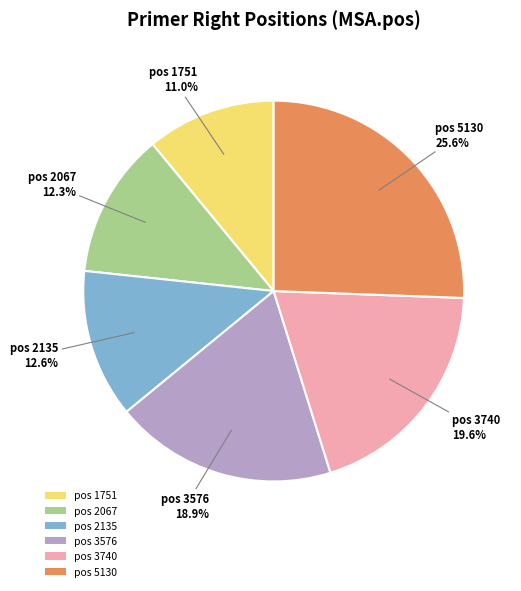

Does any single category account for the majority?

No